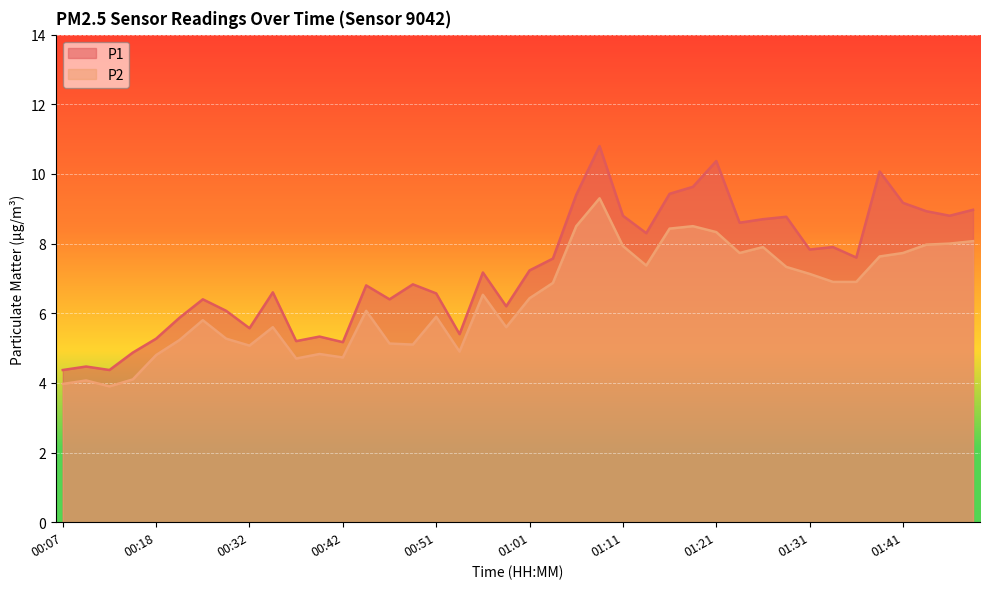

The P2 series shows 6.4 at 01:09. True or false?

False